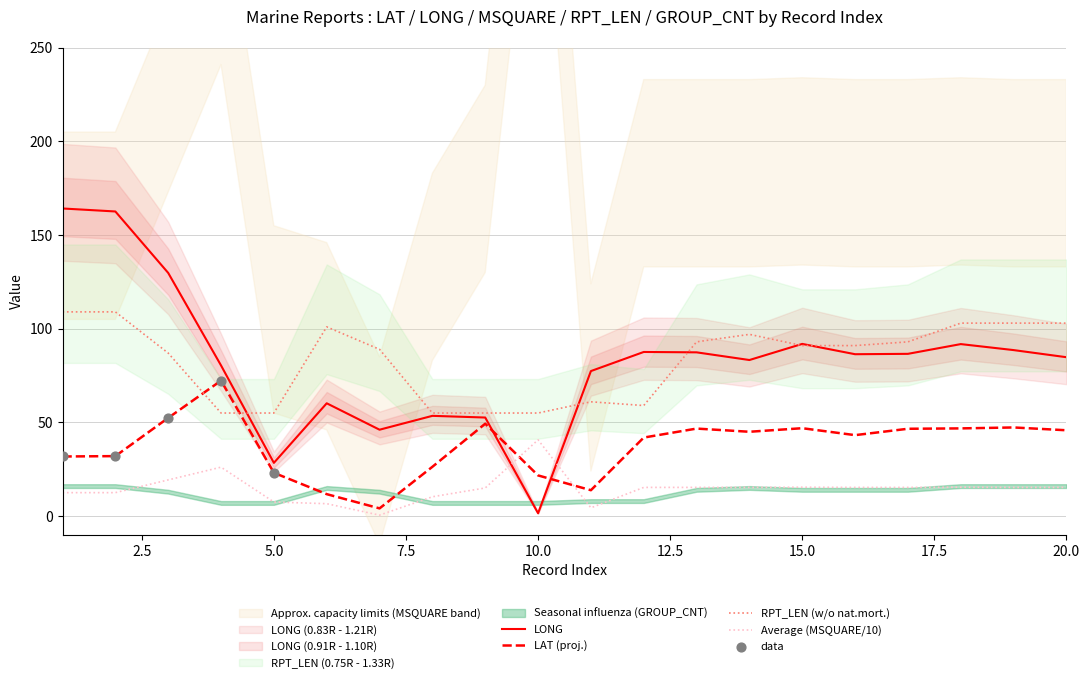

Which series contains the lowest Y value?

MSQUARE